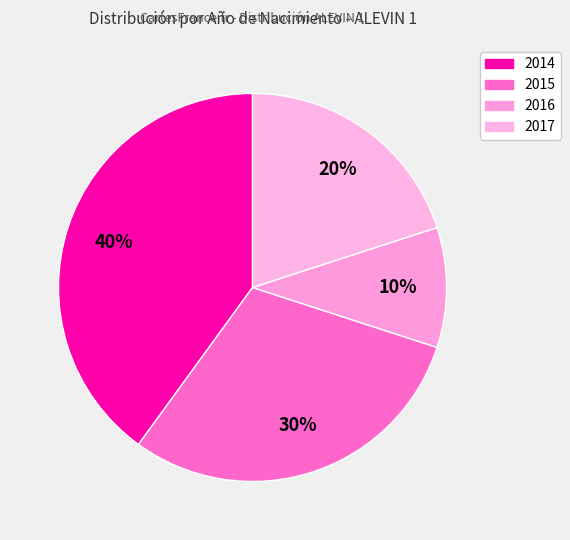

Rank the categories by value from lowest to highest.

2016, 2017, 2015, 2014